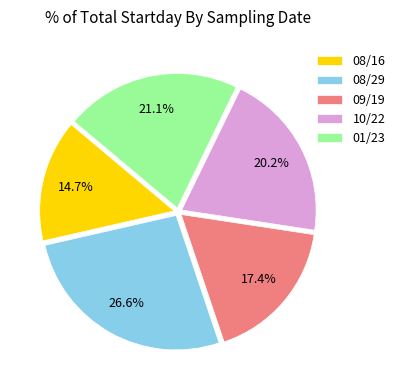

To the nearest percent, what is the difference between the 09/19 and 08/16 slice percentages?

3%